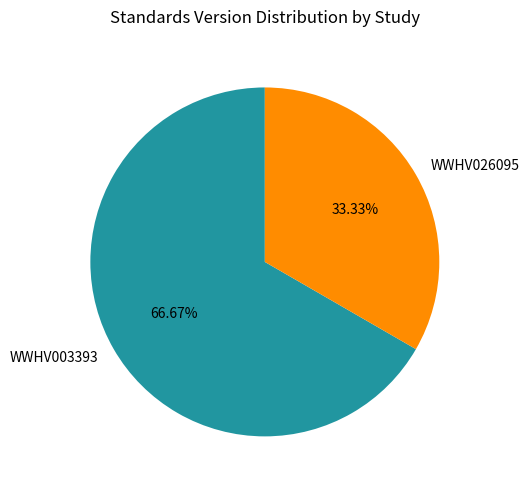

Is it true that WWHV003393 is 67% of the pie?

True